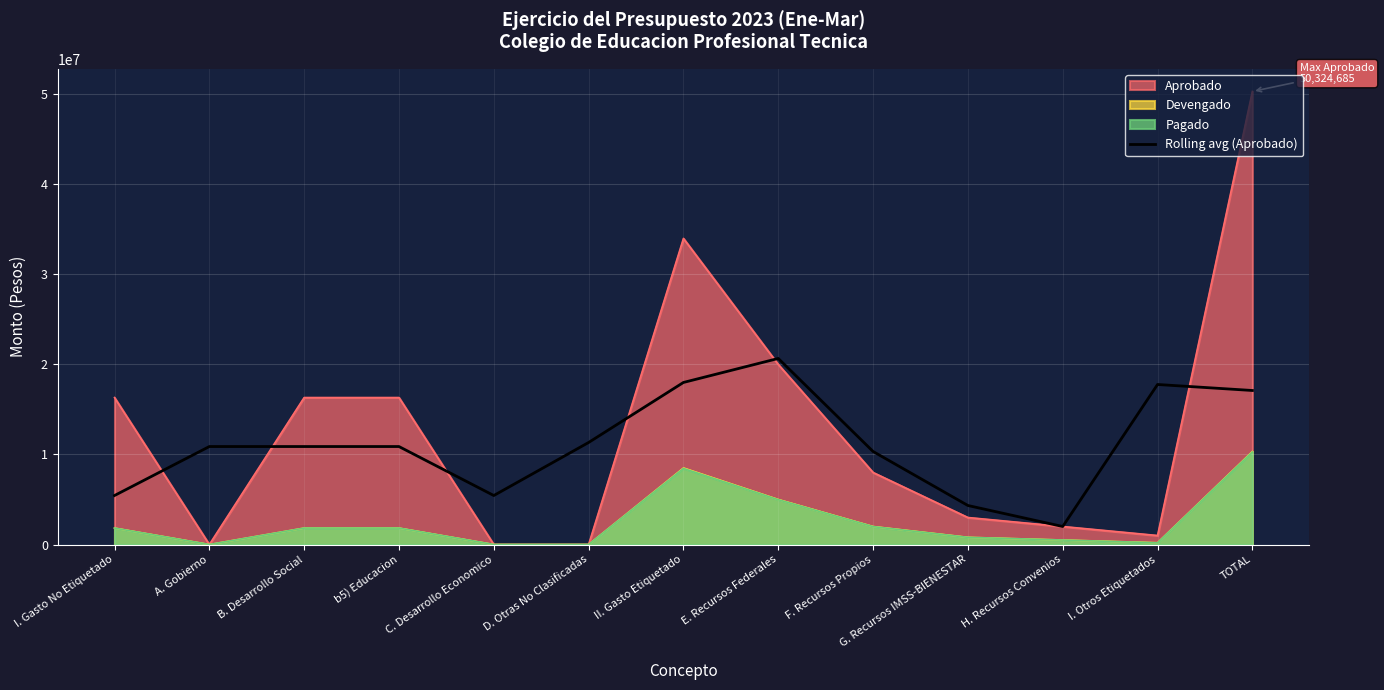

What is the total value across all series at F. Recursos Propios?

22323333.3